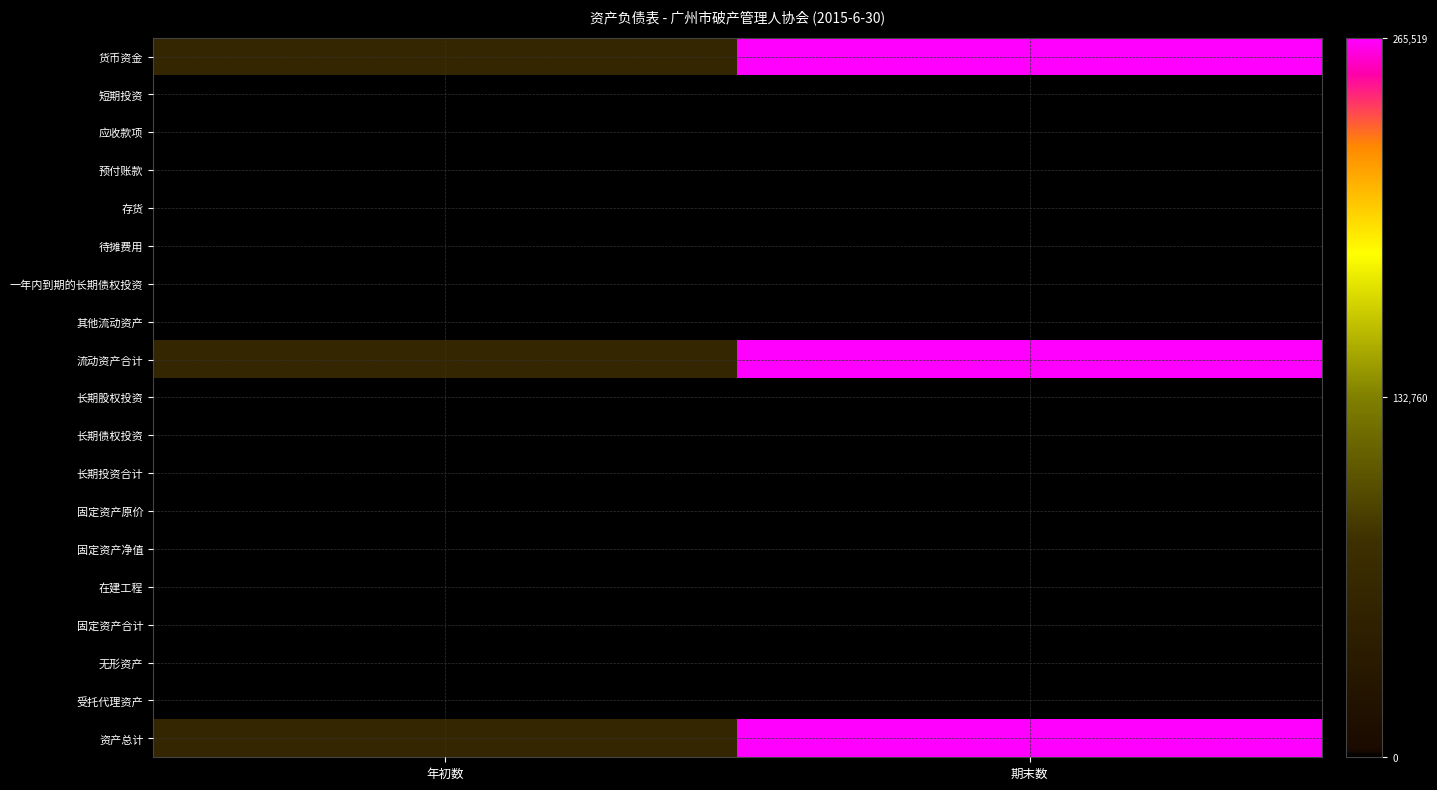

At which category does the chart reach its minimum across all series?

年初数